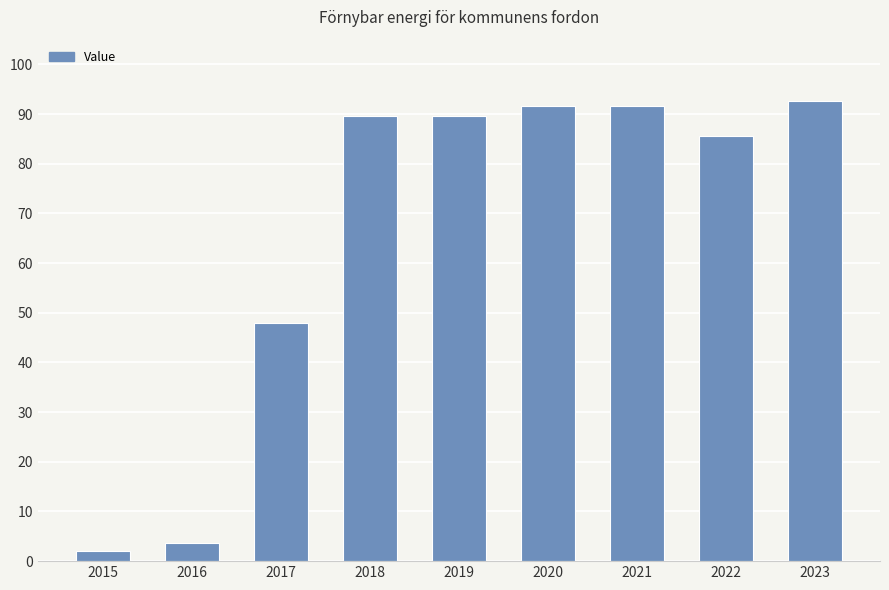

What is the average value?

66.1